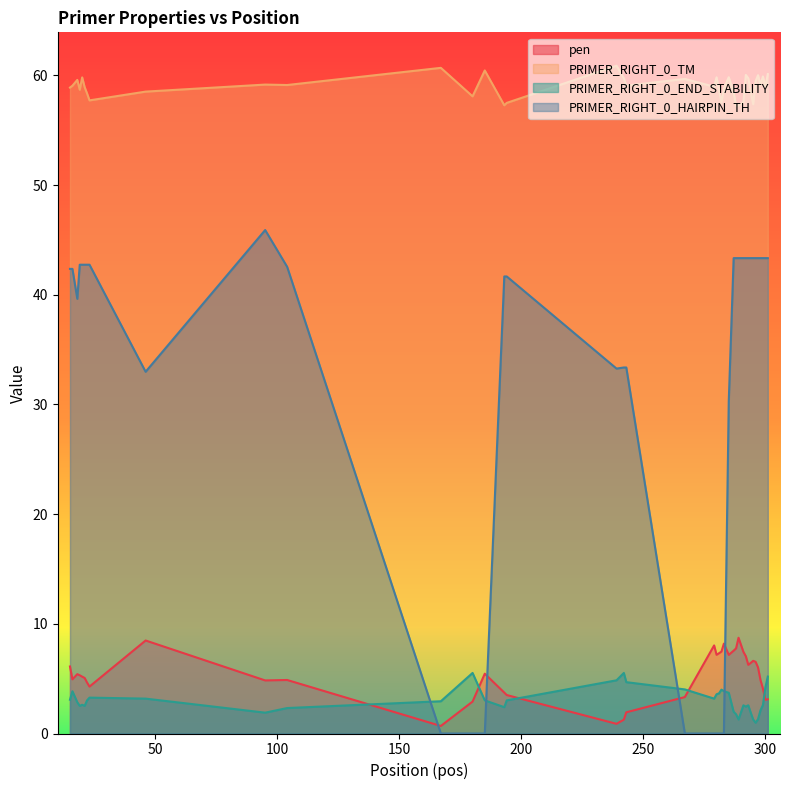

Rank the series by their maximum value, from lowest to highest.

PRIMER_RIGHT_0_END_STABILITY, pen, PRIMER_RIGHT_0_HAIRPIN_TH, PRIMER_RIGHT_0_TM